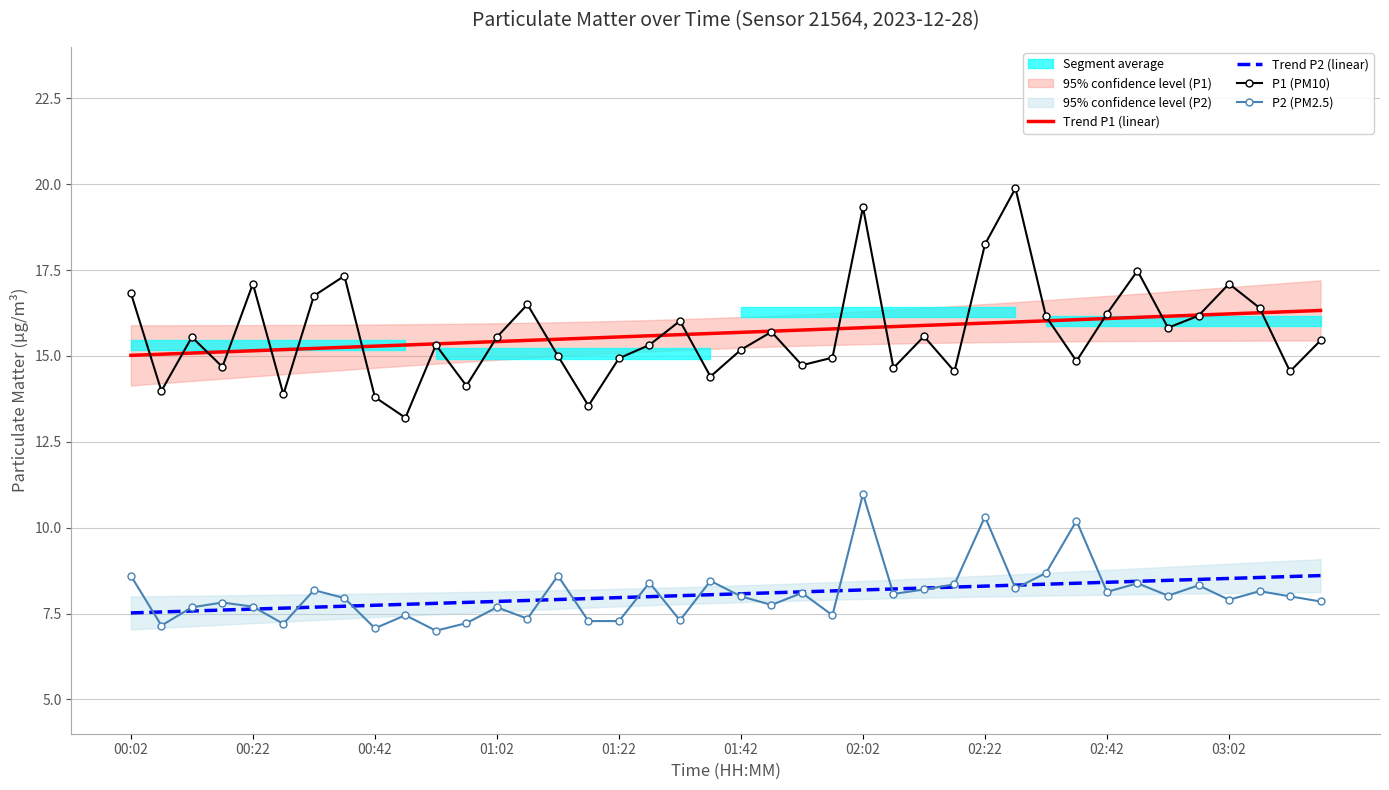

Rank the series by their maximum value, from highest to lowest.

P1 (PM10), Trend P1 (linear), P2 (PM2.5), Trend P2 (linear)